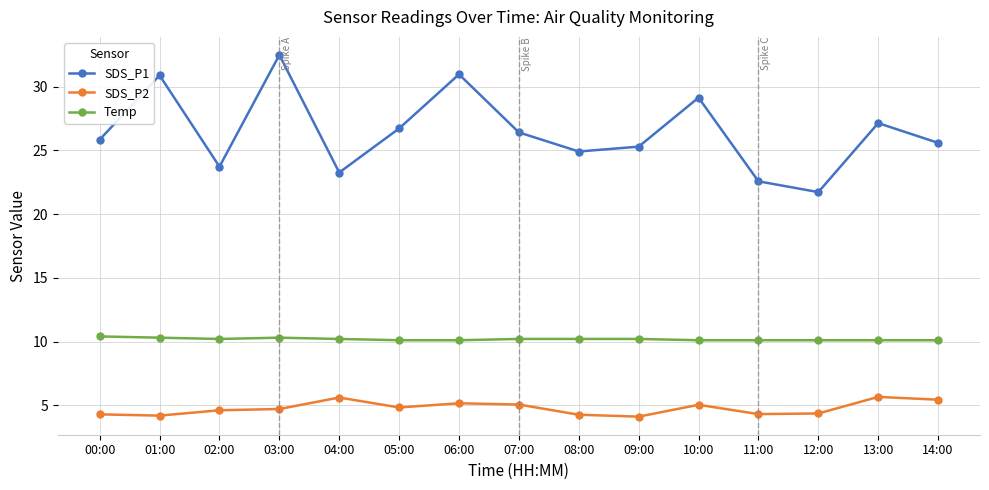

What is the value of the SDS_P1 point at the 9th from the left?

24.9